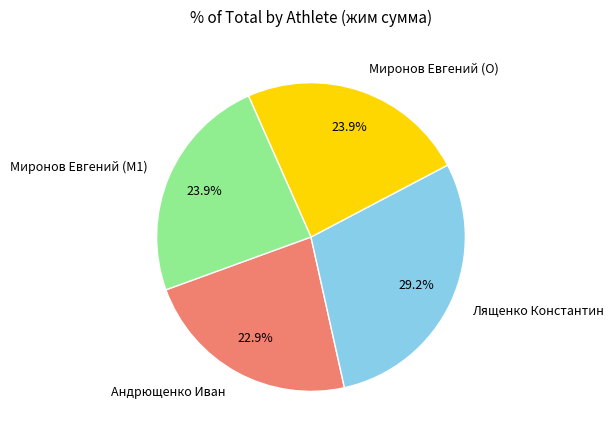

Which has a higher value, Андрющенко Иван or Миронов Евгений (O)?

Миронов Евгений (O)